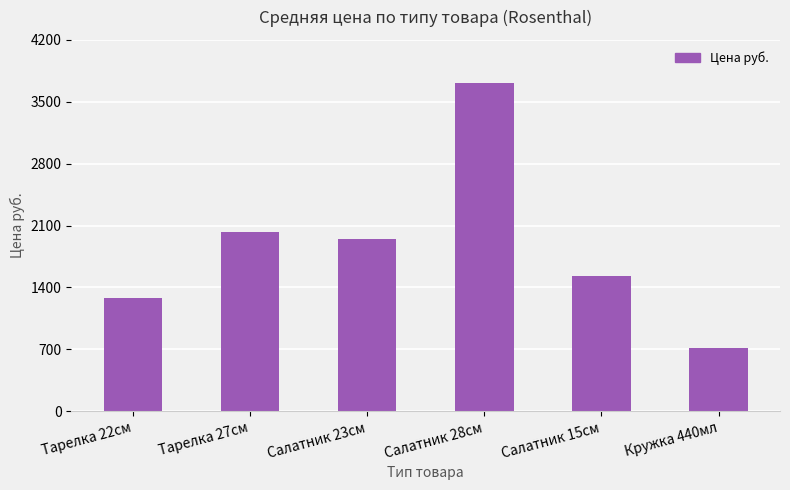

Rank the categories by value from lowest to highest.

Кружка 440мл, Тарелка 22см, Салатник 15см, Салатник 23см, Тарелка 27см, Салатник 28см